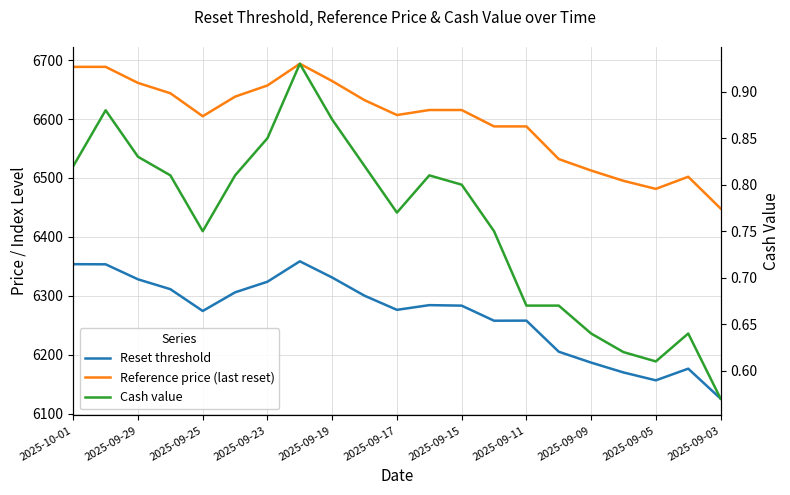

True or false: Cash value and Reference price (last reset) intersect in this chart.

False